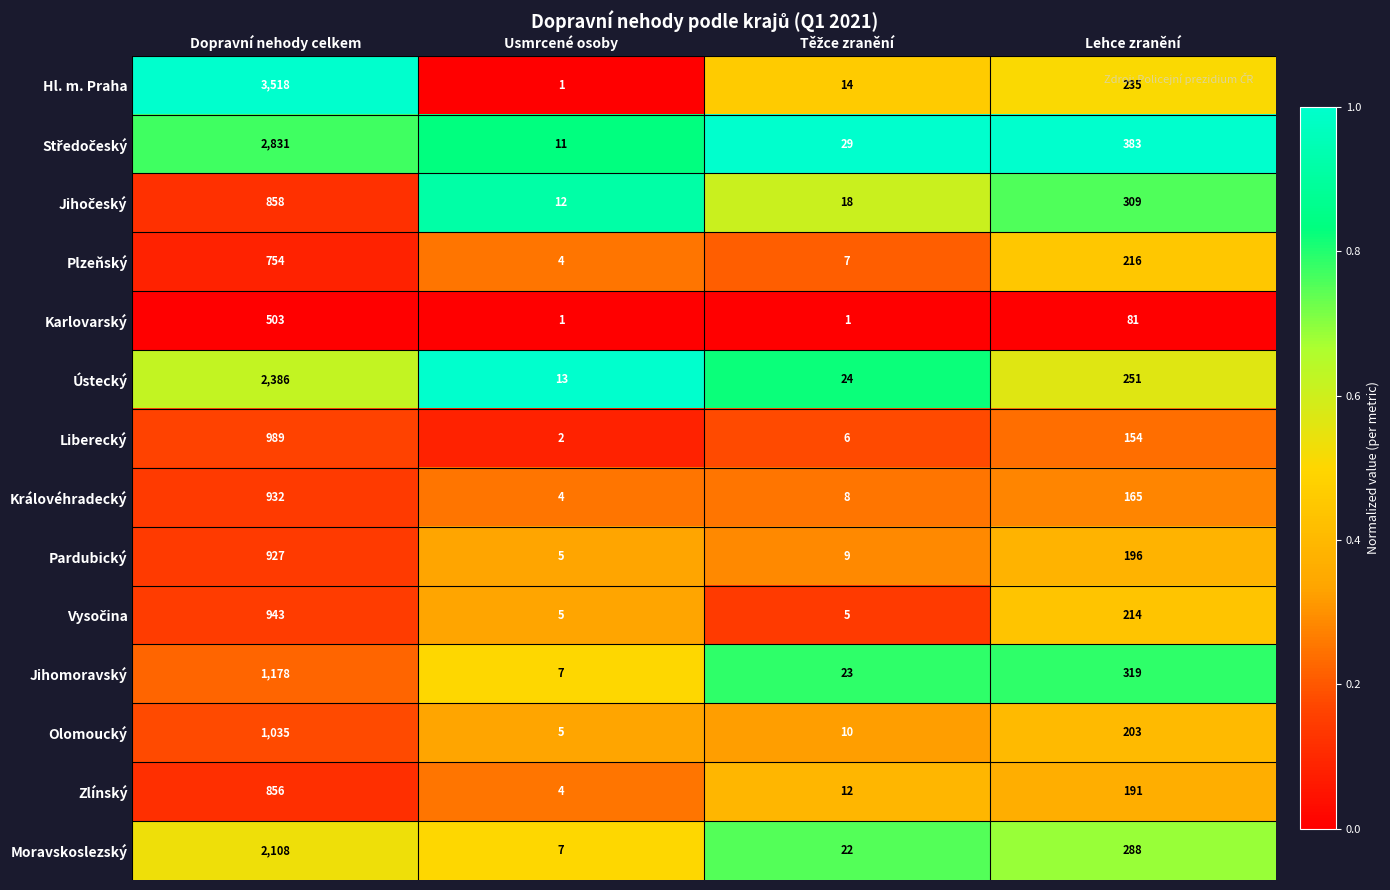

Which label corresponds to the largest value in the chart?

Dopravní nehody celkem